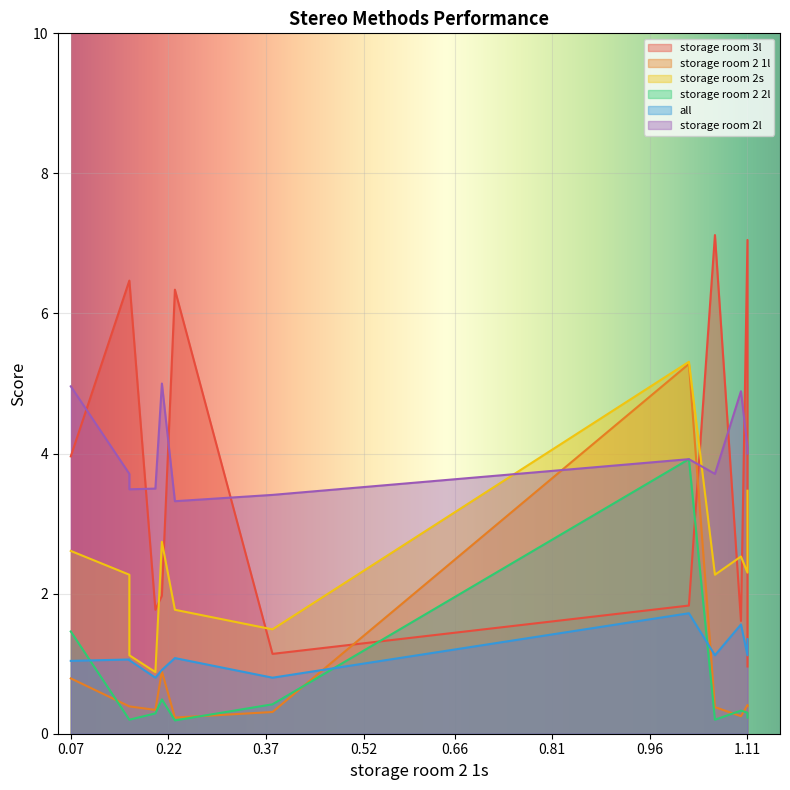

What are all the series names shown in the legend?

storage room 3l, storage room 2 1l, storage room 2s, storage room 2 2l, all, storage room 2l